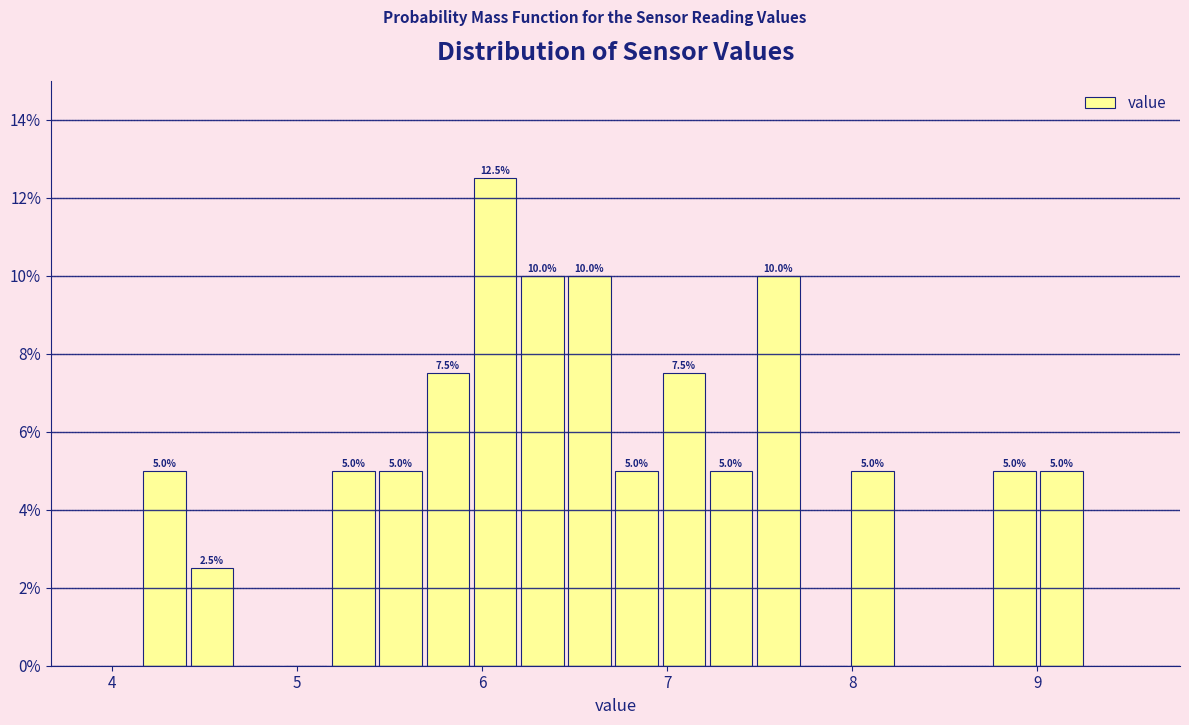

Around what value on the x-axis is the tallest bar? Give the approximate position of its centre, as read against the axis.

6.1